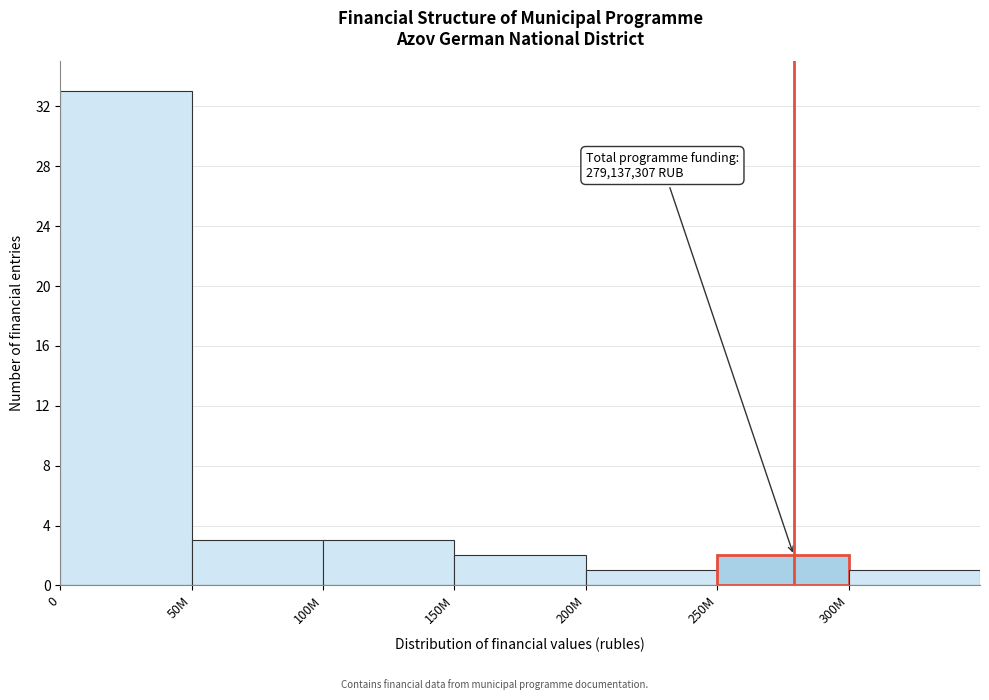

Reading left to right, what are all the values shown in this chart?

0=33	50M=3	100M=3	150M=2	200M=1	250M=2	300M=1